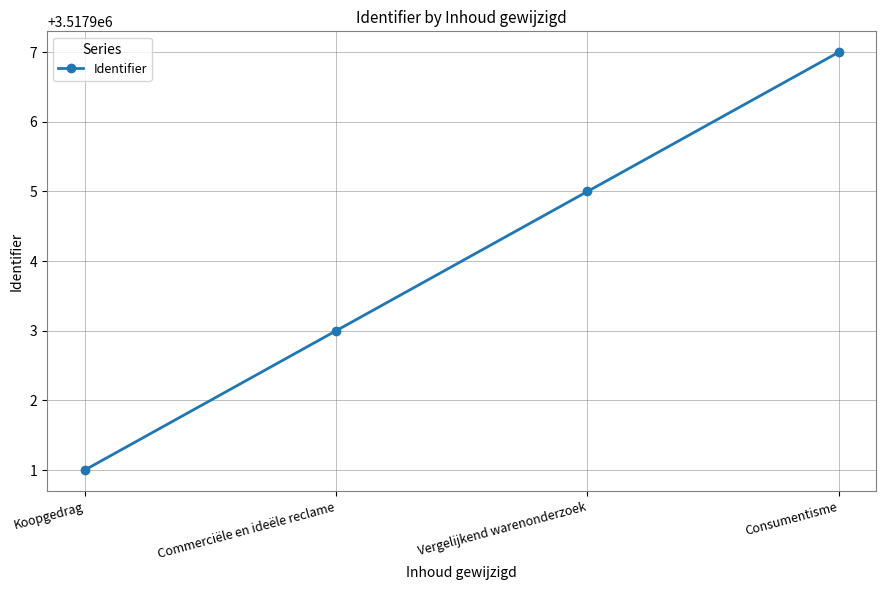

What is the difference between the maximum and minimum values?

6